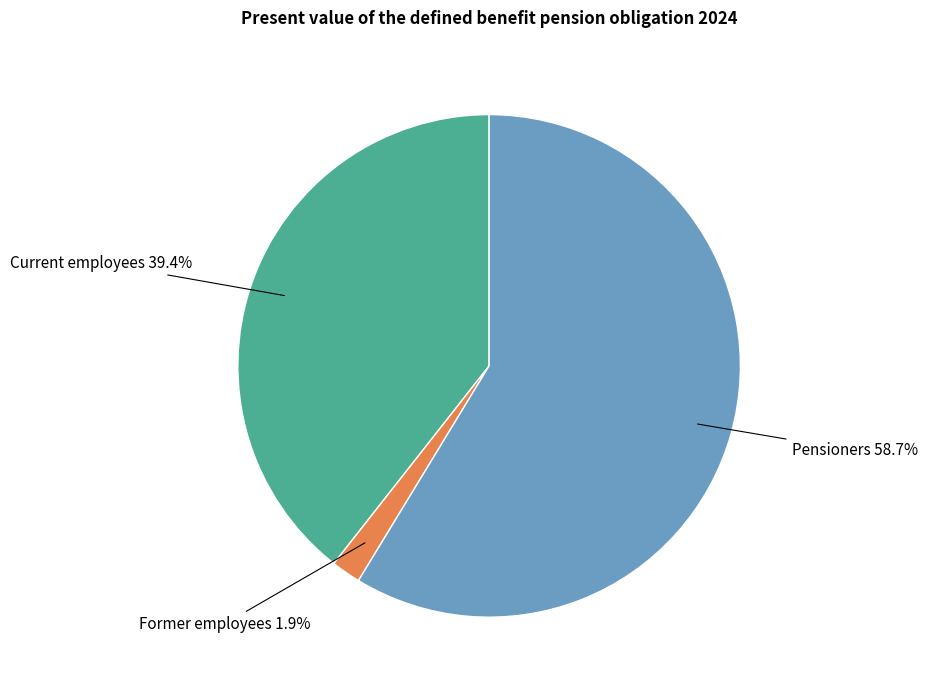

To the nearest percent, what percentage of the pie is Pensioners?

59%